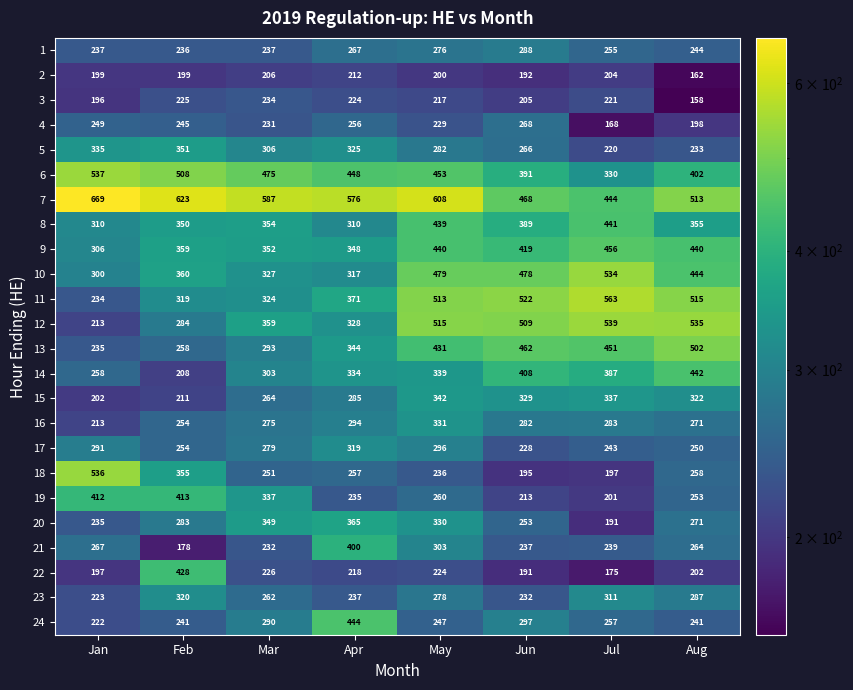

Rank the series at Feb from highest to lowest value.

7, 6, 22, 19, 10, 9, 18, 5, 8, 23, 11, 12, 20, 13, 16, 17, 4, 24, 1, 3, 15, 14, 2, 21